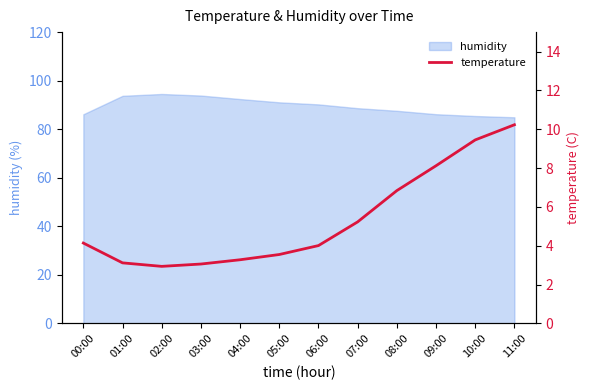

What is the highest value of the humidity series?

94.5